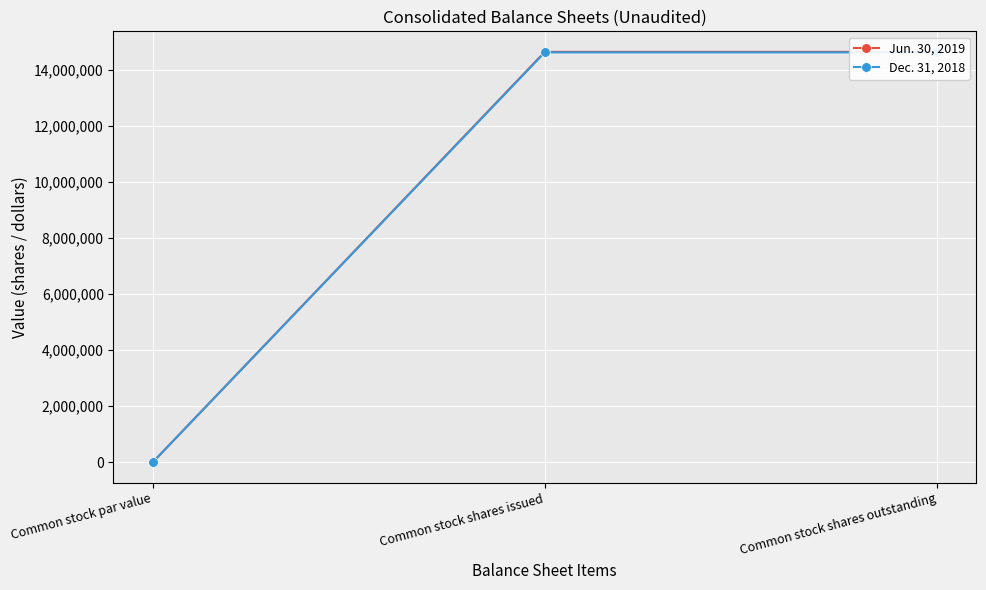

What value does the Jun. 30, 2019 series have at Common stock shares outstanding, to the nearest 100?

14643200